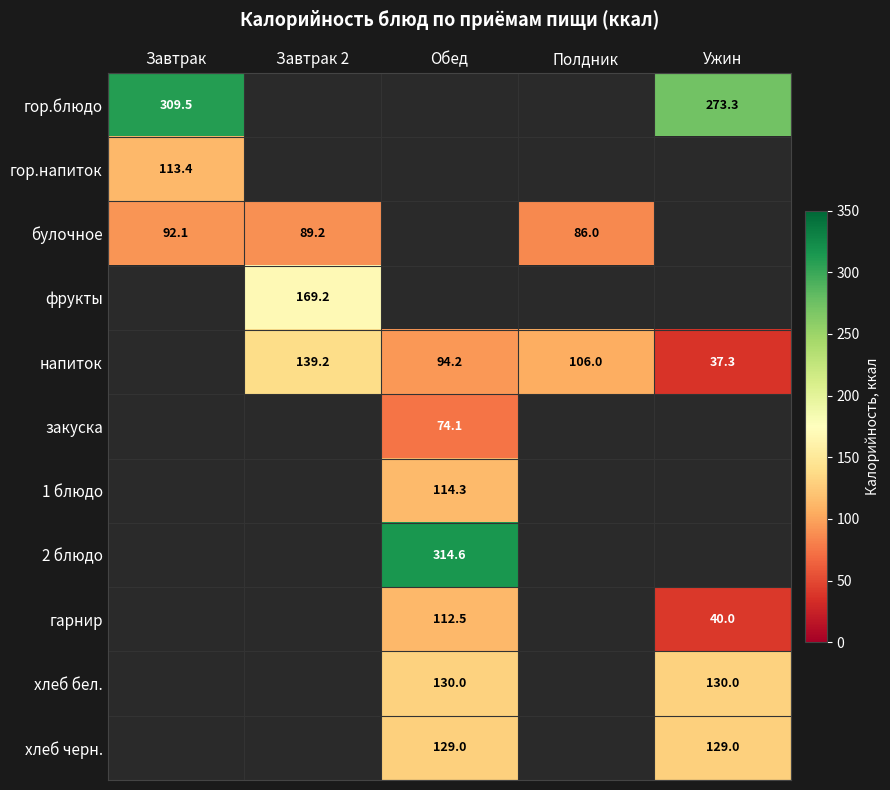

Which category has the lowest value across all series?

Ужин